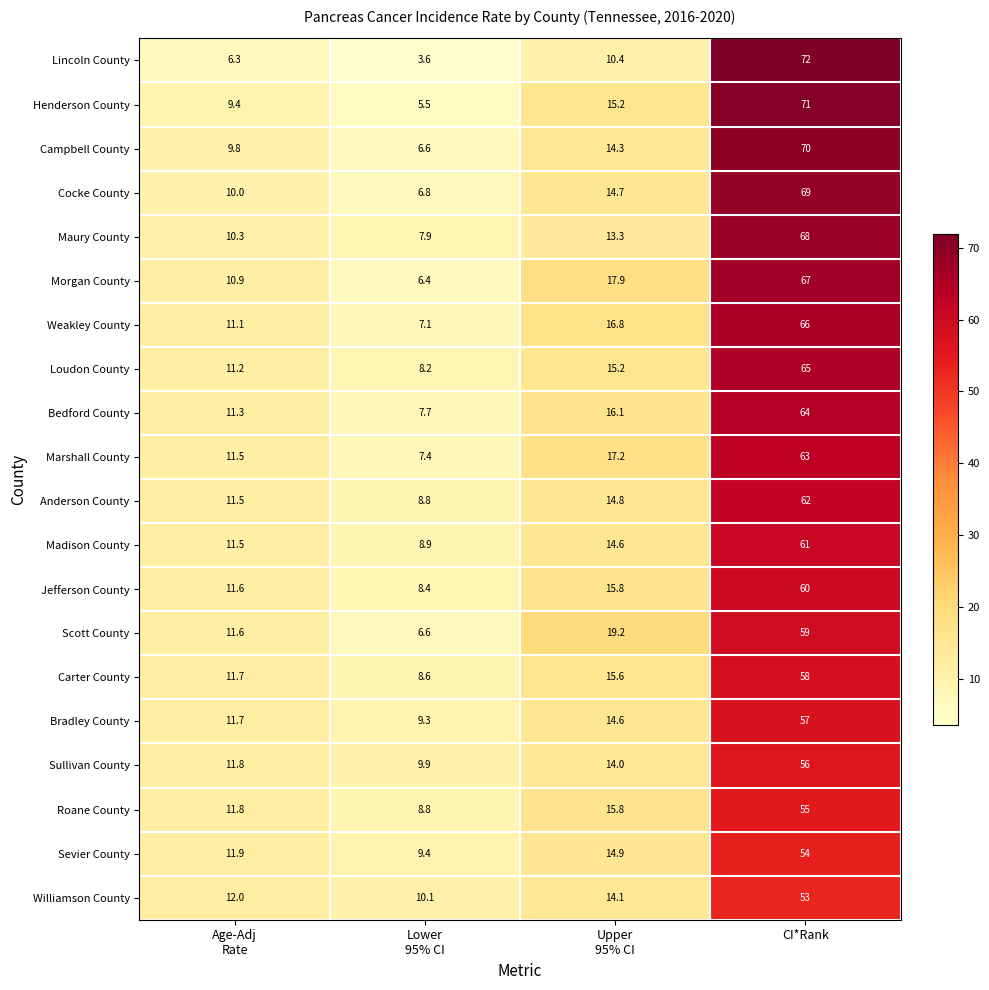

At which label does Bedford County reach its peak?

CI*Rank